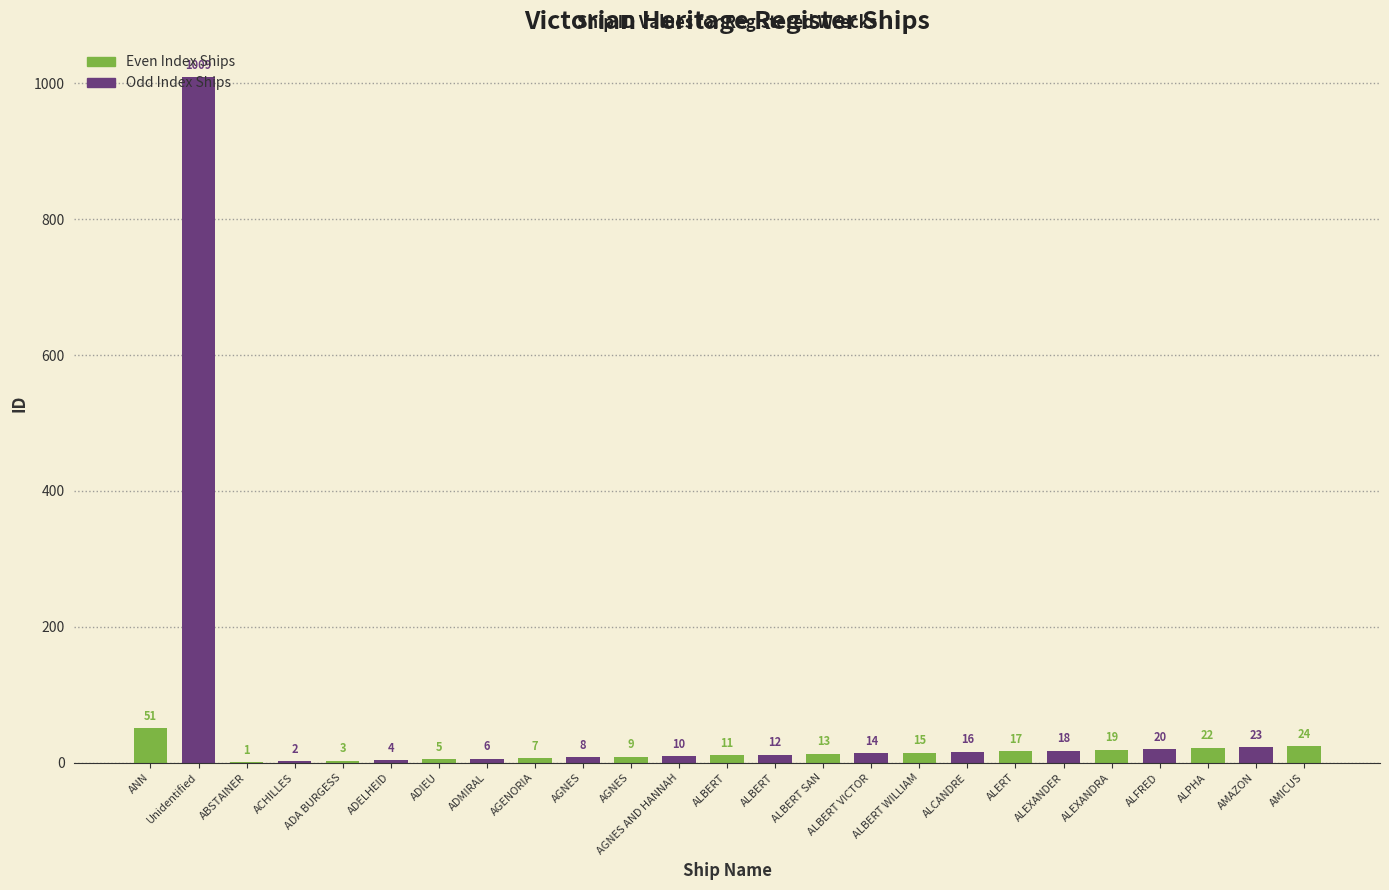

List the labels in order of value, largest first.

Unidentified, ANN, AMICUS, AMAZON, ALPHA, ALFRED, ALEXANDRA, ALEXANDER, ALERT, ALCANDRE, ALBERT WILLIAM, ALBERT VICTOR, ALBERT SAN, ALBERT, ALBERT, AGNES AND HANNAH, AGNES, AGNES, AGENORIA, ADMIRAL, ADIEU, ADELHEID, ADA BURGESS, ACHILLES, ABSTAINER